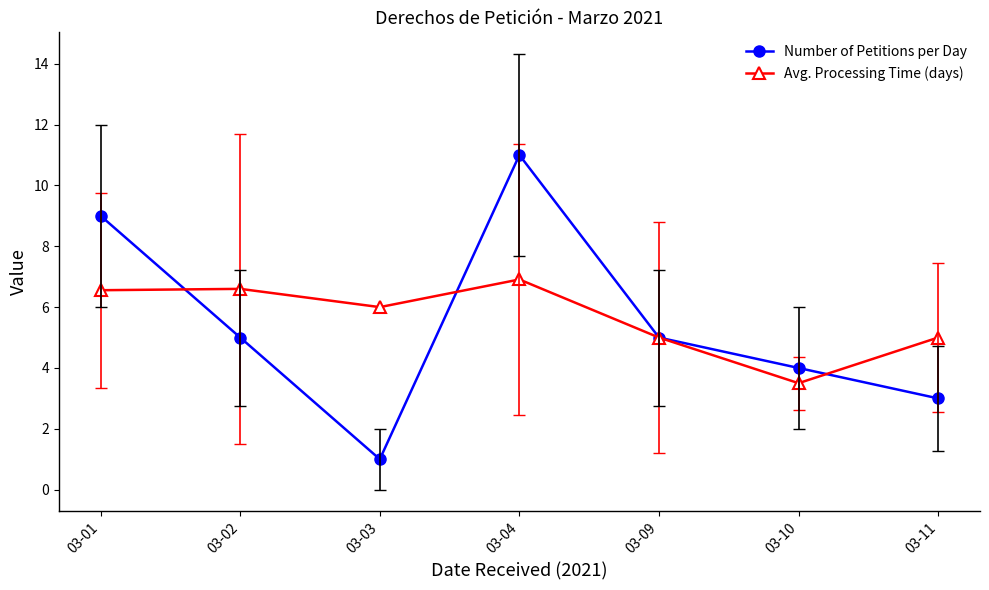

Rank the series by their maximum value, from lowest to highest.

Avg. Processing Time (days), Number of Petitions per Day